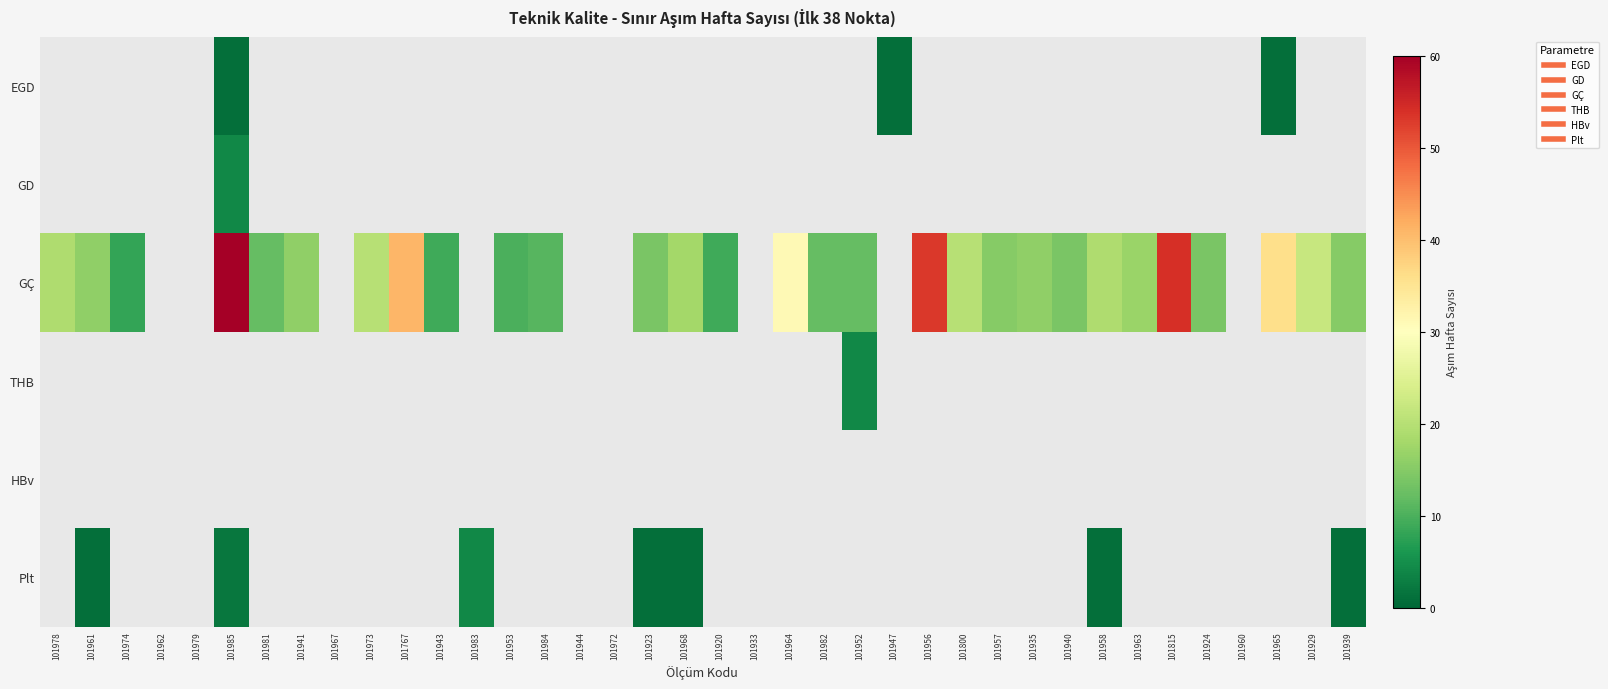

Which label corresponds to the smallest value in the chart?

101978